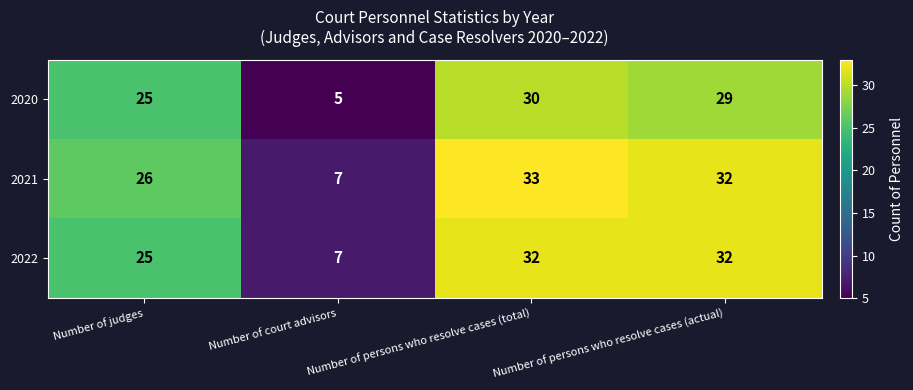

Which series has the largest total across all categories?

2021